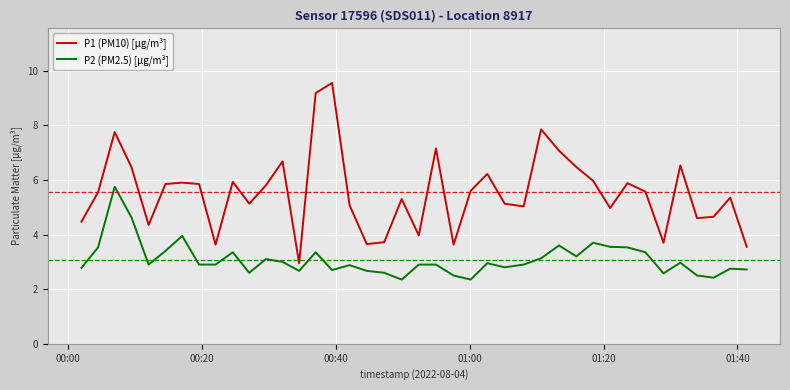

True or false: P2 (PM2.5) [µg/m³] and P1 (PM10) [µg/m³] cross at least once.

False